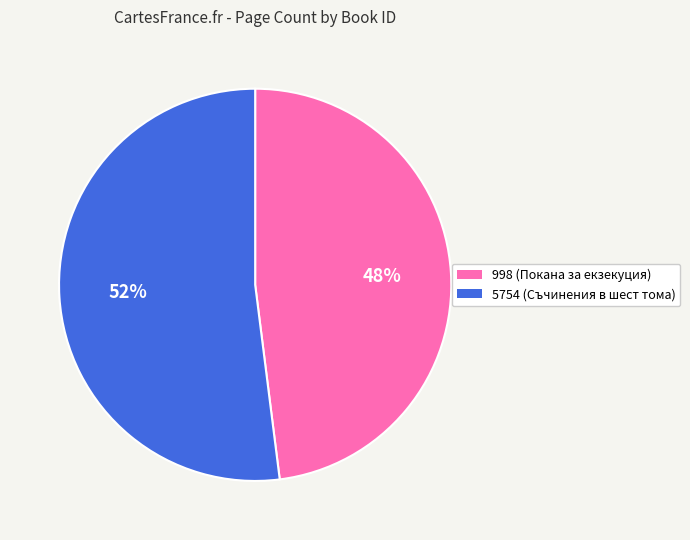

To the nearest percent, what is the difference between the 5754 and 998 slice percentages?

4%